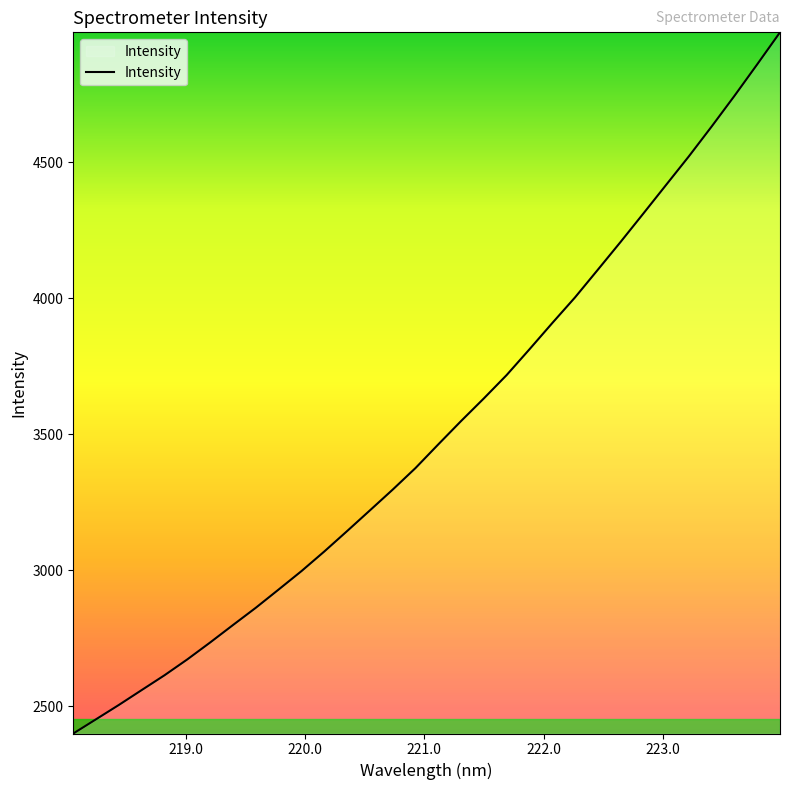

What is the difference between the maximum and minimum values?

2578.4